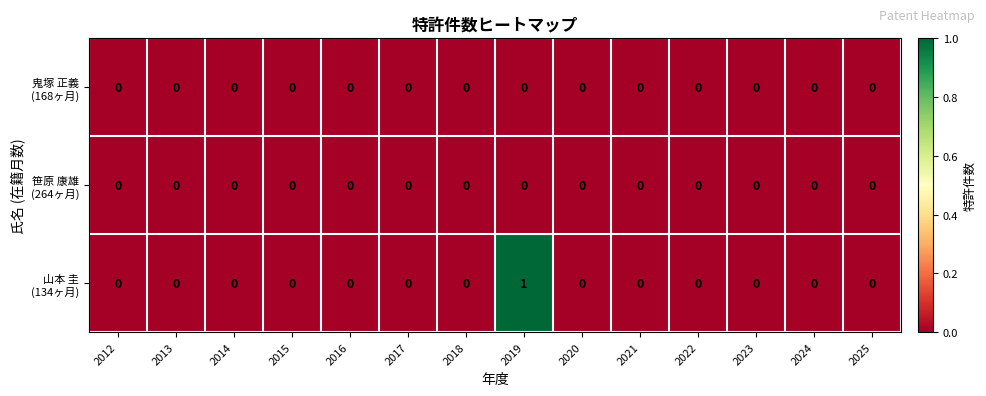

At which category is the sum across all series the highest?

2019